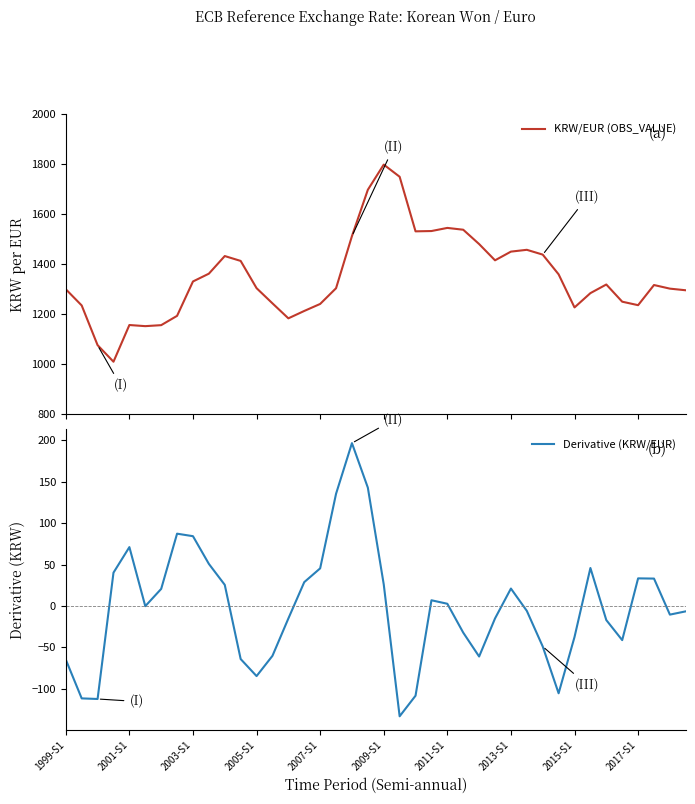

Which series has the largest total across all categories?

KRW/EUR (OBS_VALUE)